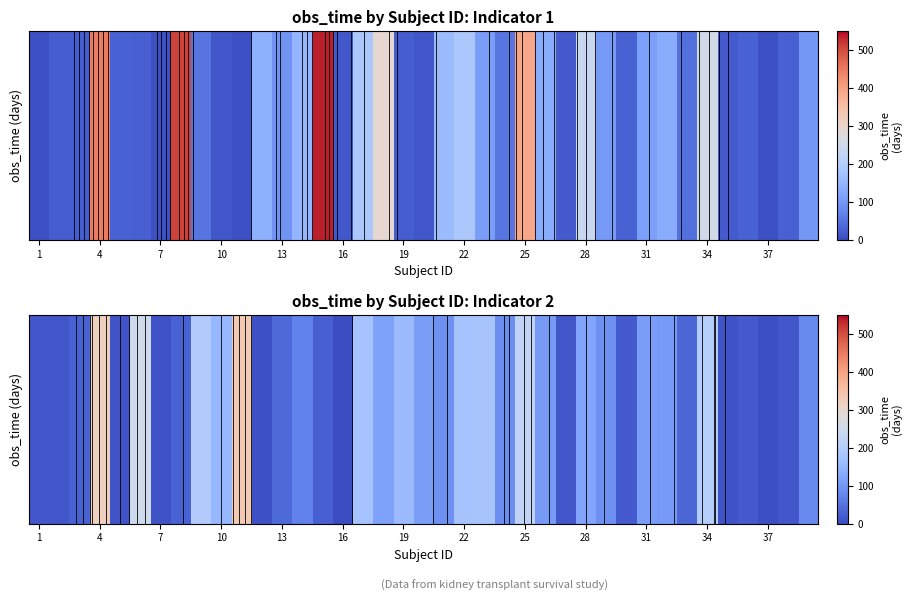

True or false: the data shows 57 at 25.

False